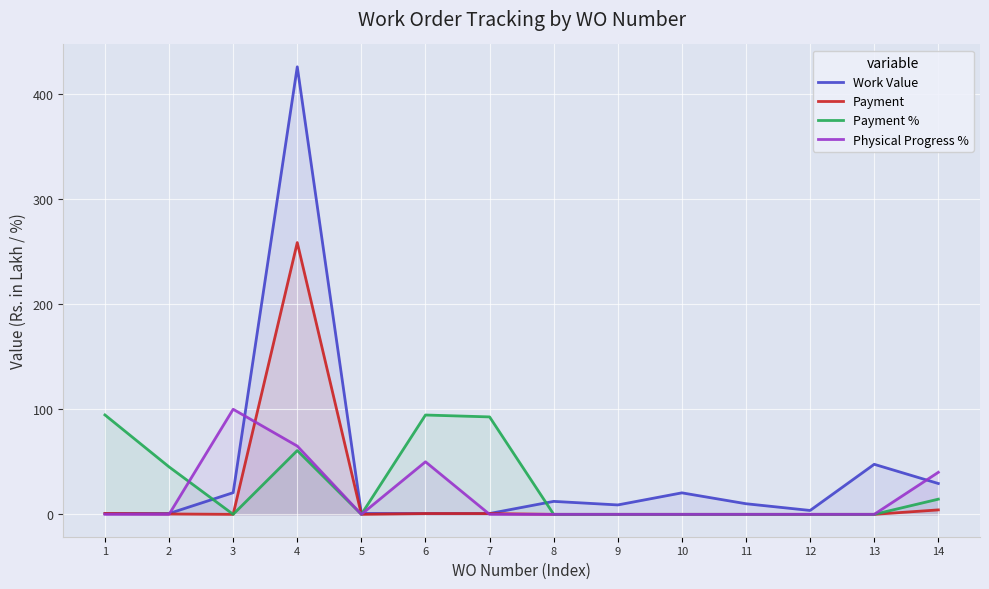

What is the average value of the Work Value series?

41.6